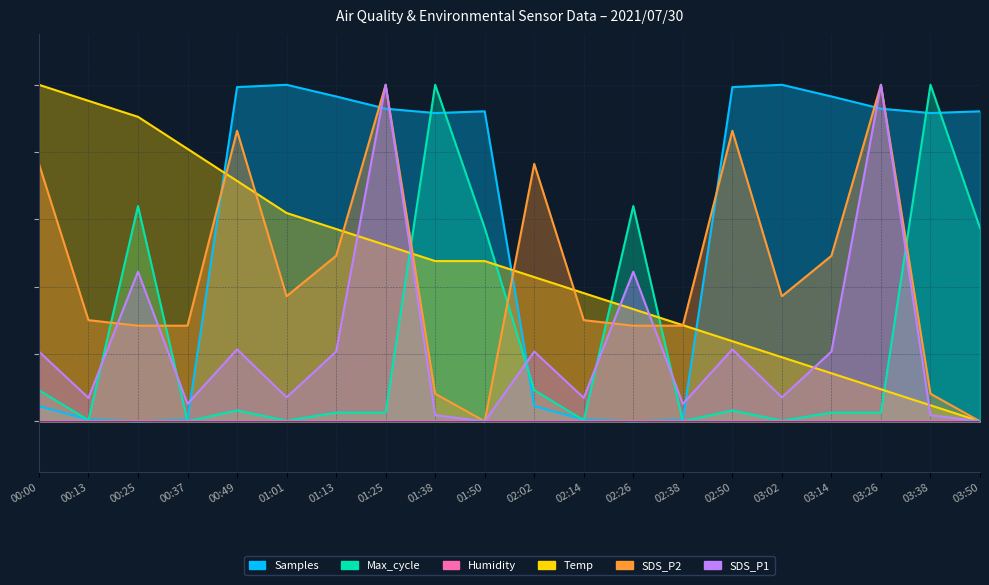

Which series has the largest range (max minus min)?

Samples